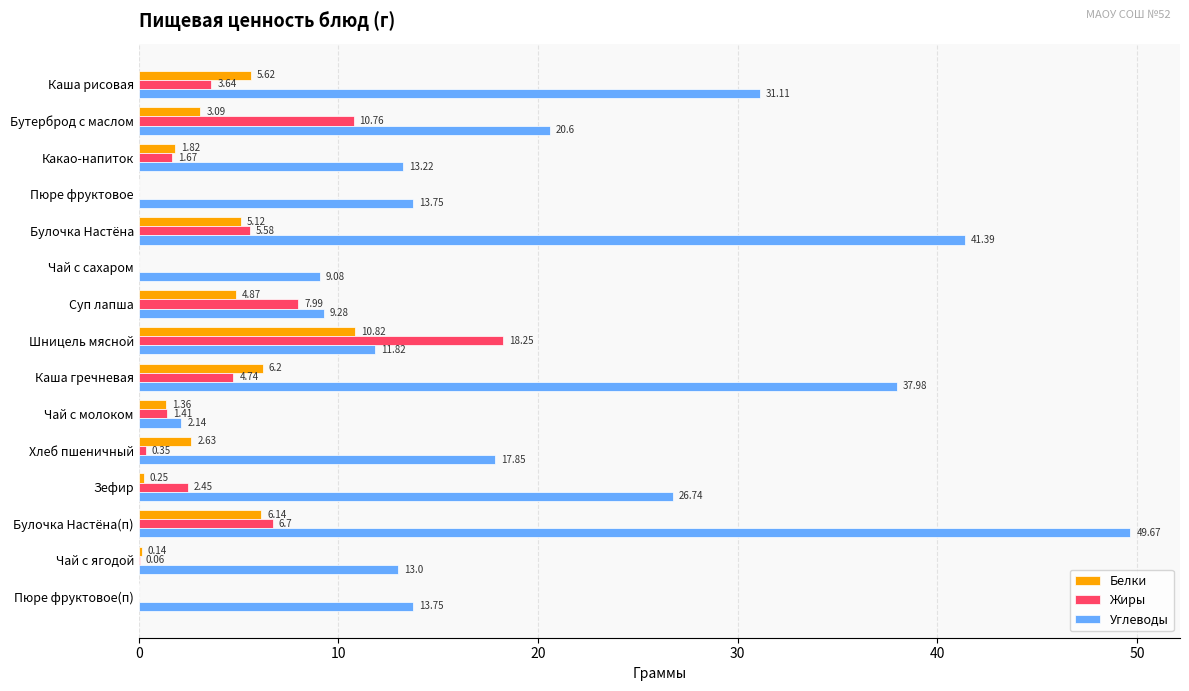

Which series has the largest total across all categories?

Углеводы